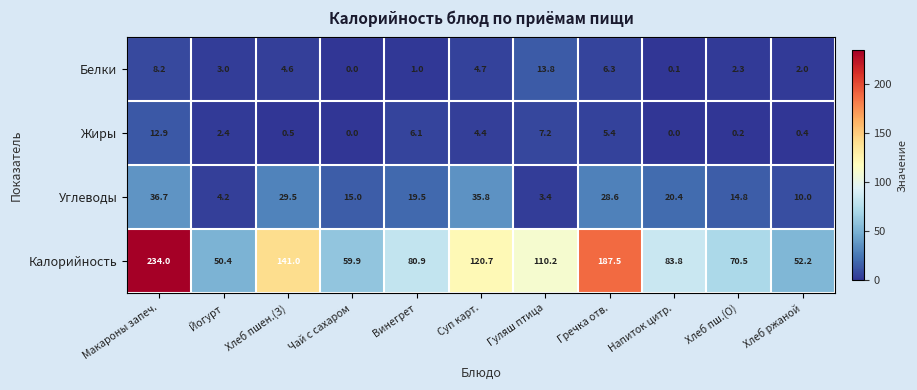

What is the lowest value of the Калорийность series?

50.4